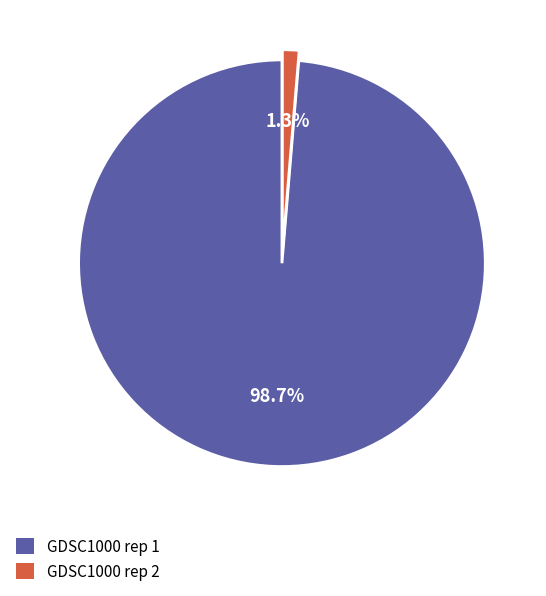

To the nearest percent, what percentage of the pie is GDSC1000 rep 1?

99%